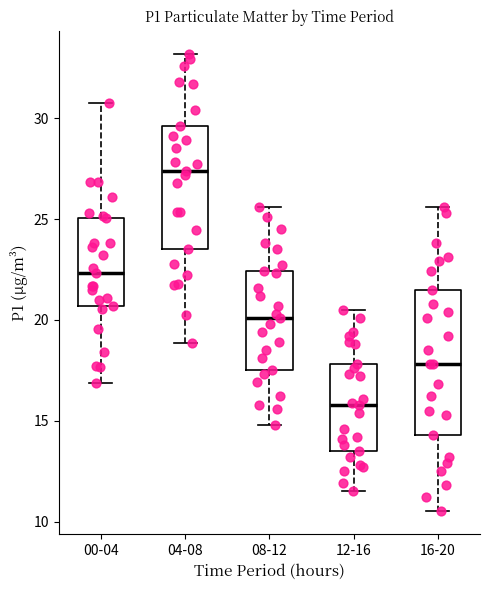

Where does the lower whisker of the box for 12-16 end on the y-axis? The values are not printed on the chart, so give them approximately, as read against the axis.

11.5